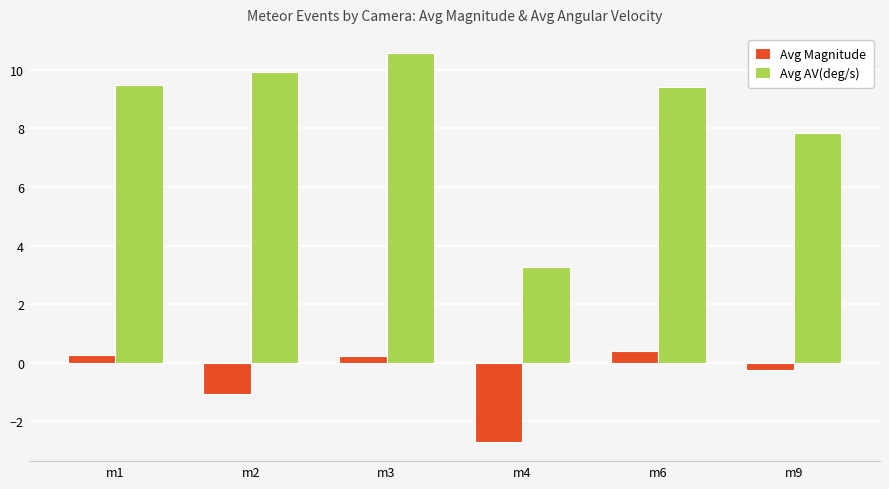

Which label corresponds to the largest value in the chart?

m3